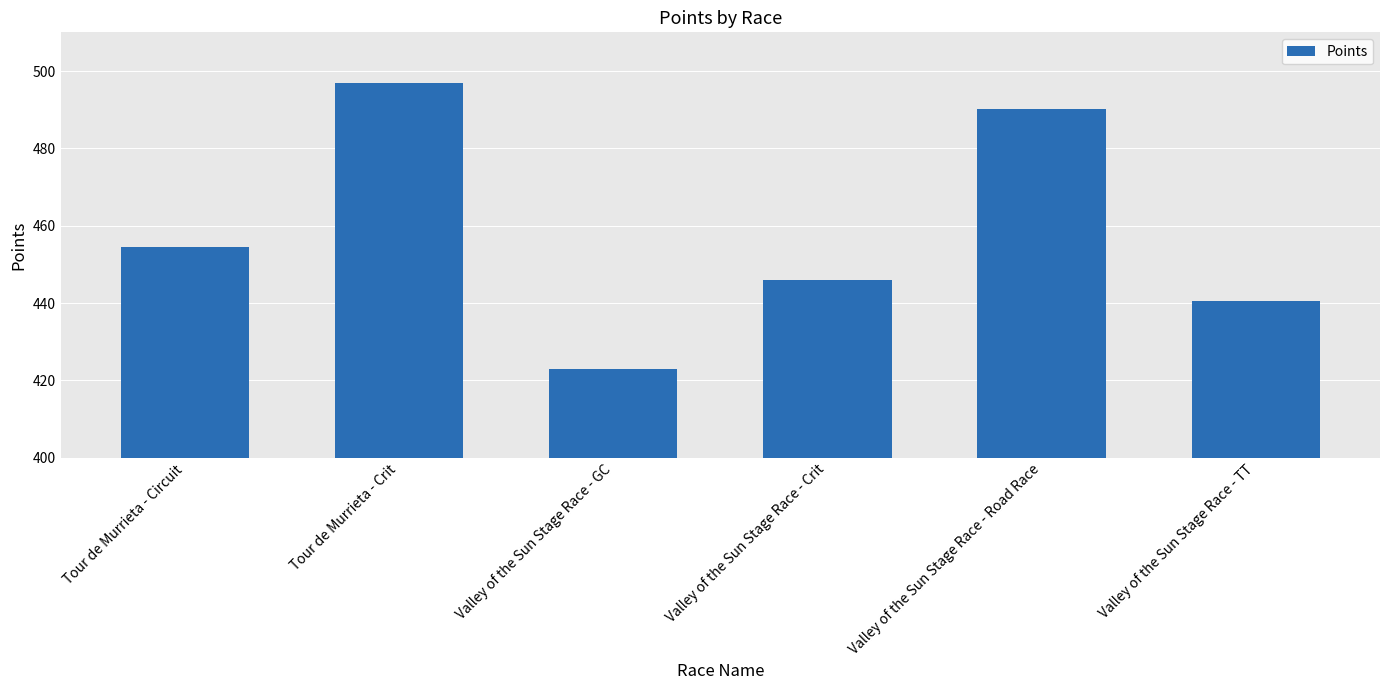

Count the number of values greater than 454.

3